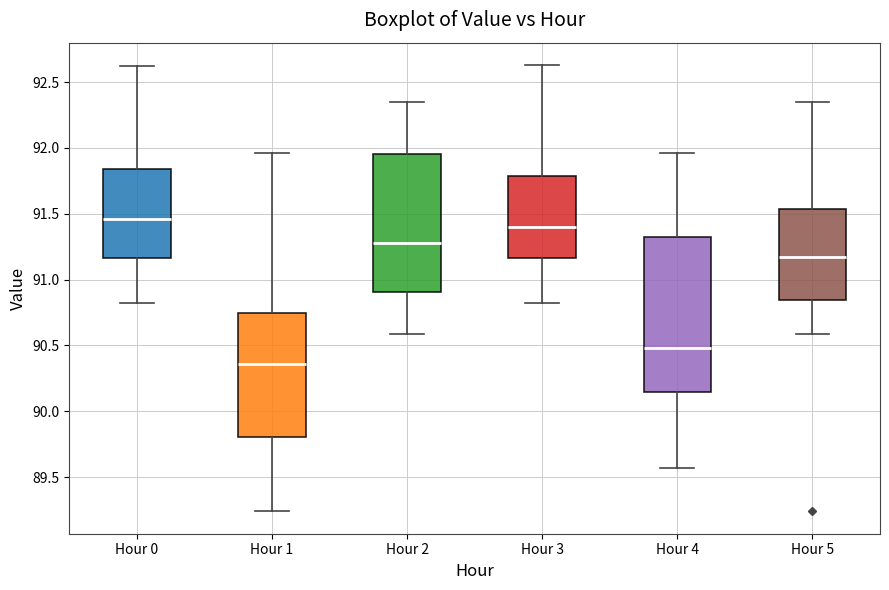

Where is the lower edge of the box for Hour 3 on the y-axis? The values are not printed on the chart, so give them approximately, as read against the axis.

91.15